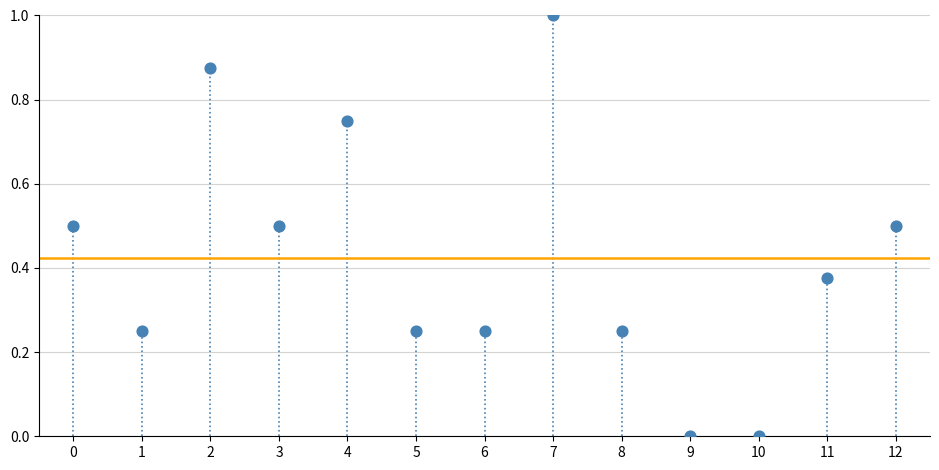

What is the range of Y values (max minus min)?

1.0